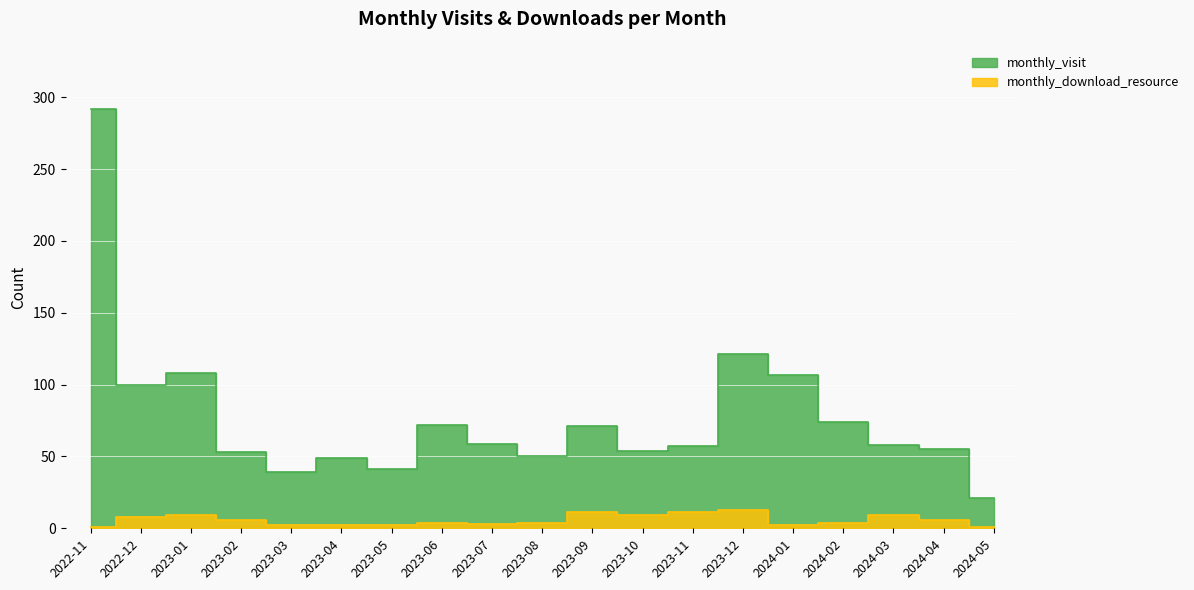

How many data points does each series have?

19